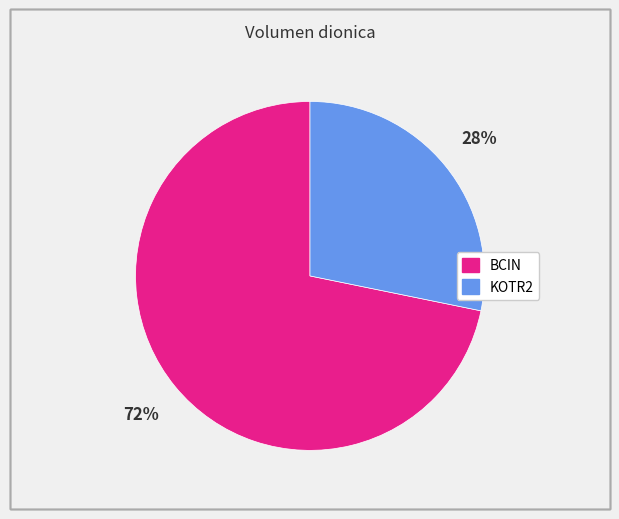

How many slices are in this pie chart?

2